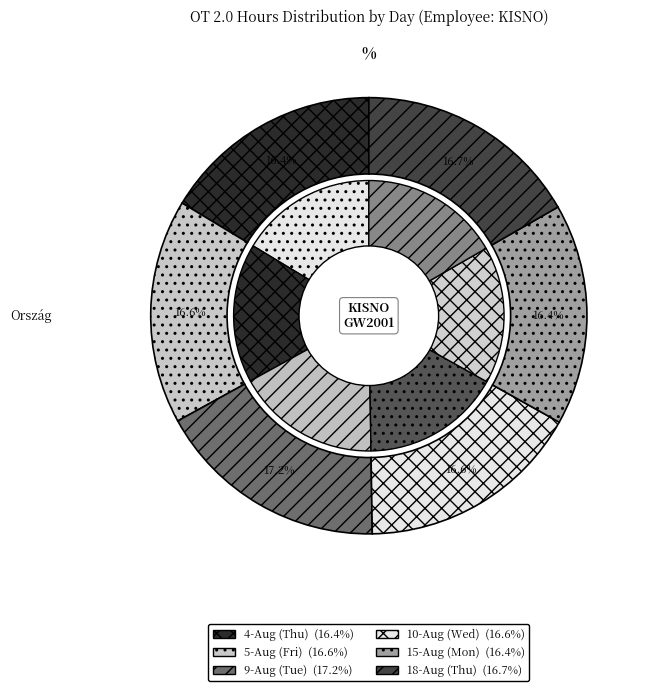

The 10-Aug (Wed) slice represents 22% of the pie. True or false?

False